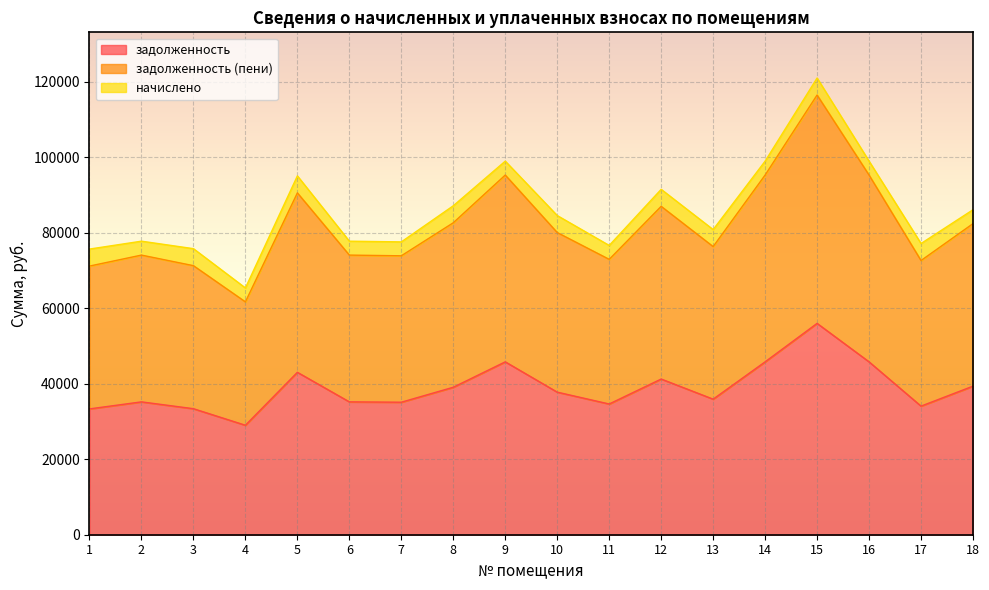

What is the difference between the задолженность values at 1 and 8?

5733.7